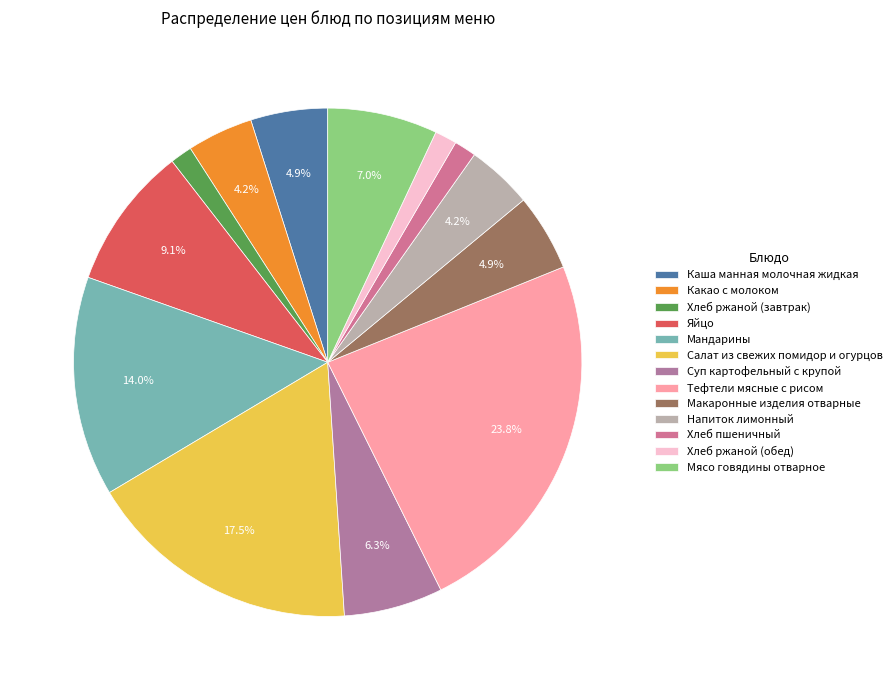

Is it true that Тефтели мясные с рисом is 24% of the pie?

True